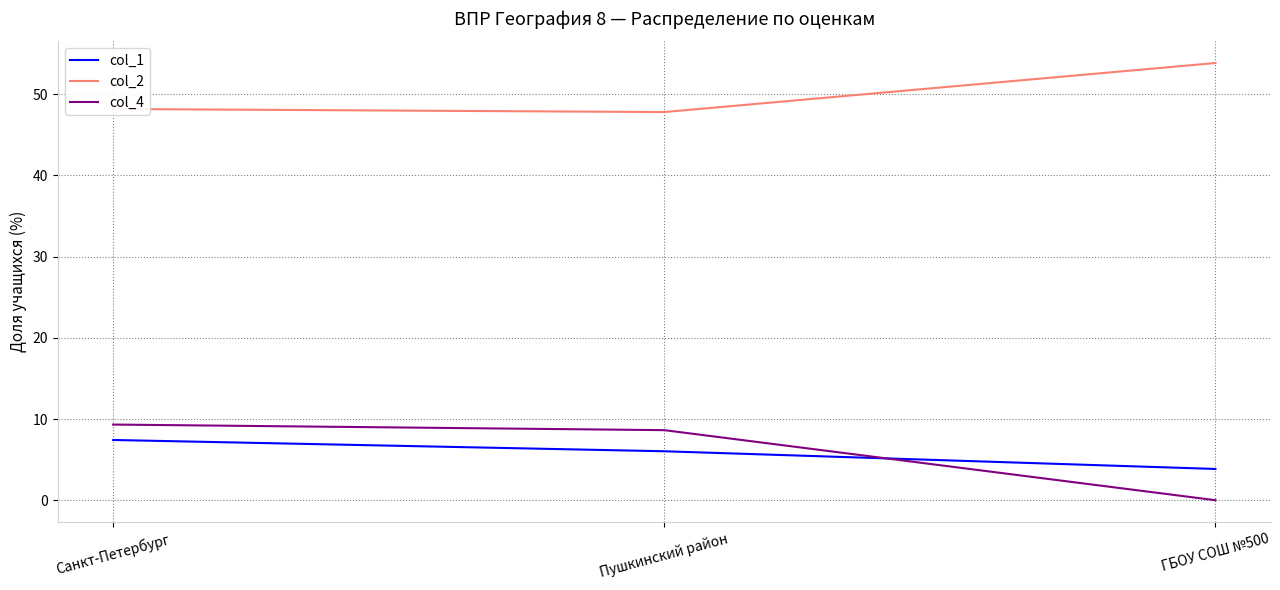

Which label corresponds to the largest value in the chart?

ГБОУ СОШ №500